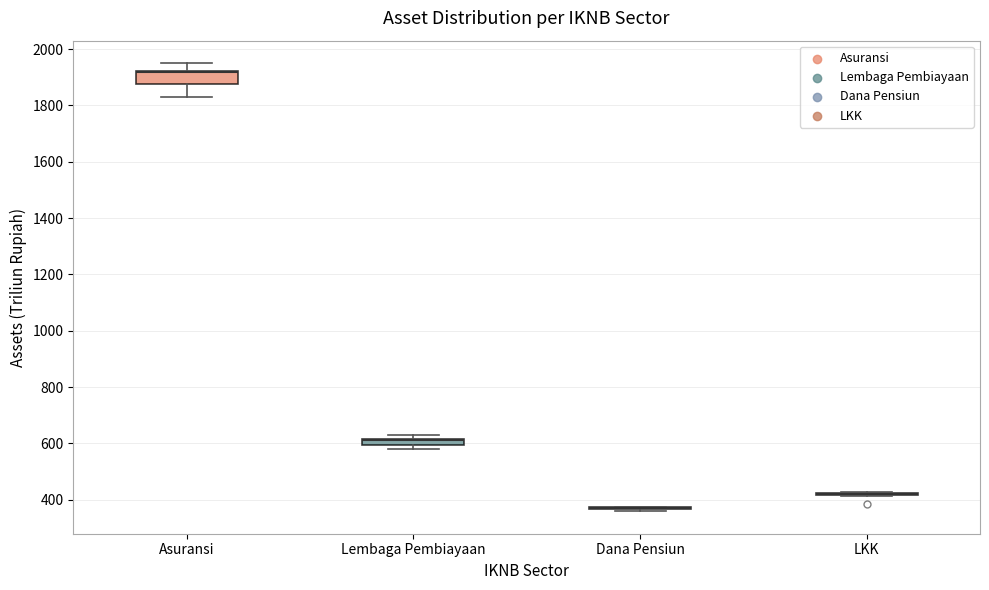

Comparing the boxes themselves (not the whiskers), which one is the tallest?

Asuransi